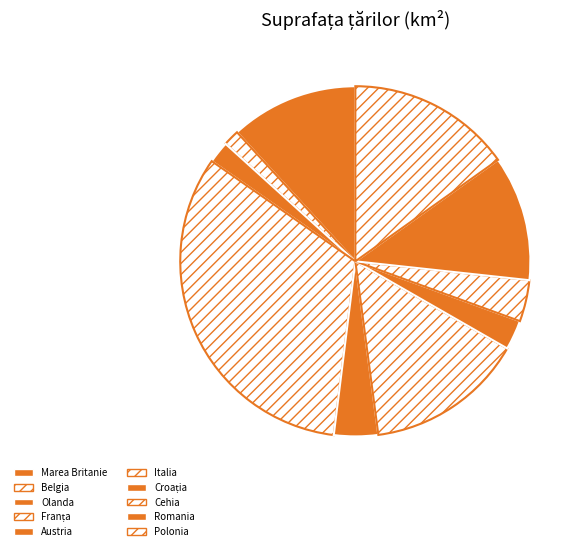

What is the smallest slice in the pie chart?

Belgia